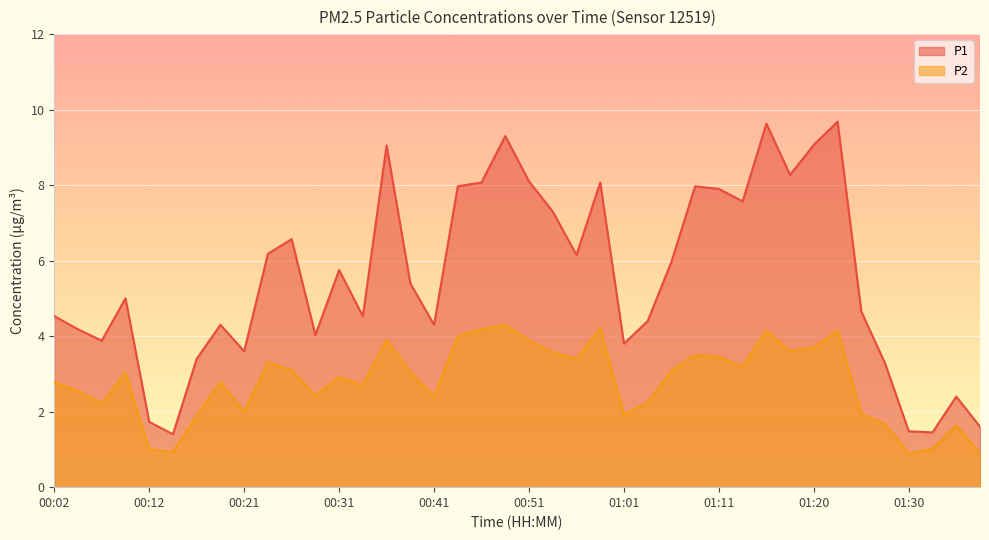

What is the spread (max minus min) of values at 01:11?

4.5